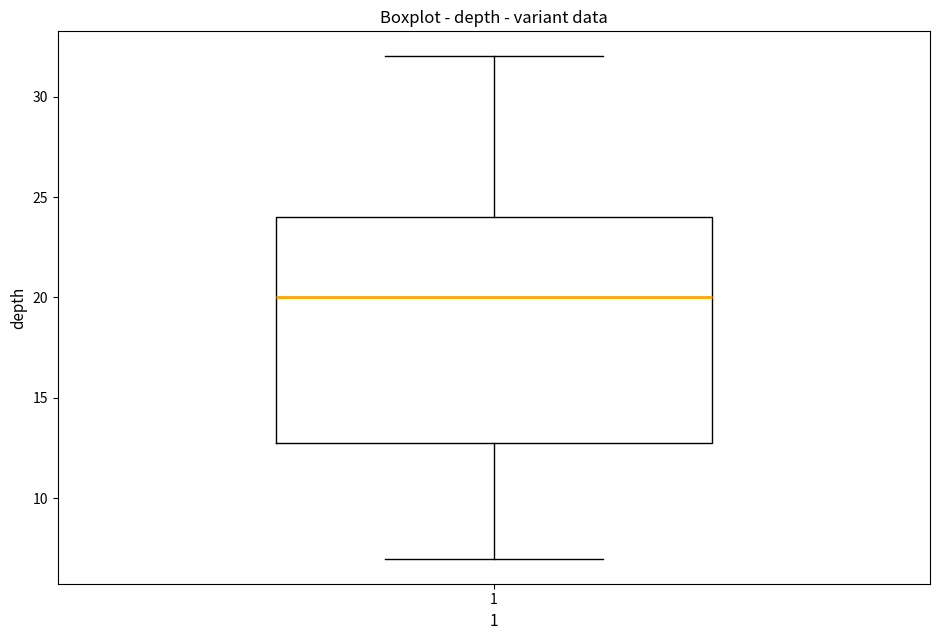

Where does the lower whisker of the box at x = 1 end on the y-axis? The values are not printed on the chart, so give them approximately, as read against the axis.

7